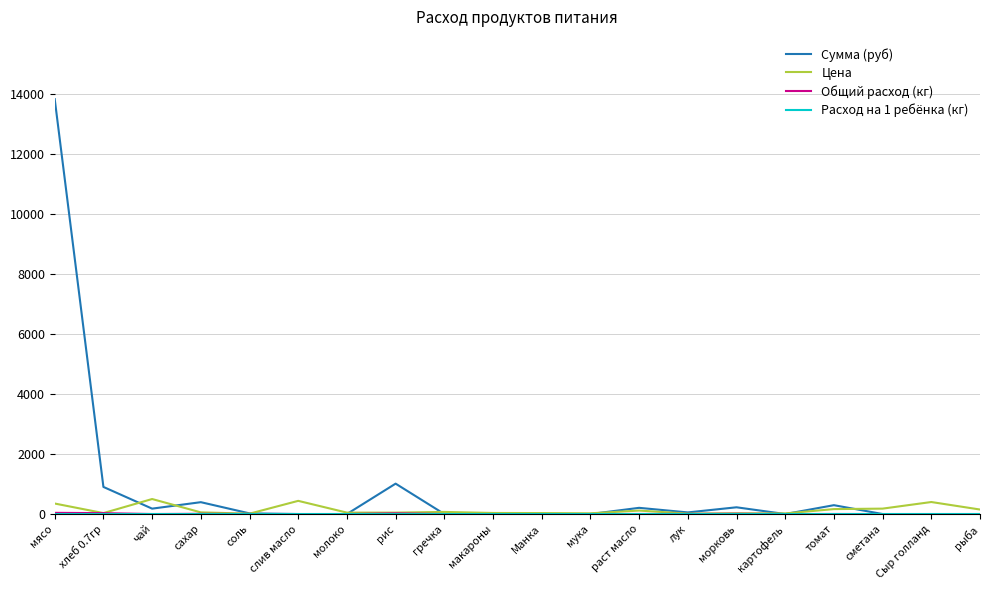

Is the value of Цена at слив масло greater than the value of Сумма (руб) at Сыр голланд?

Yes